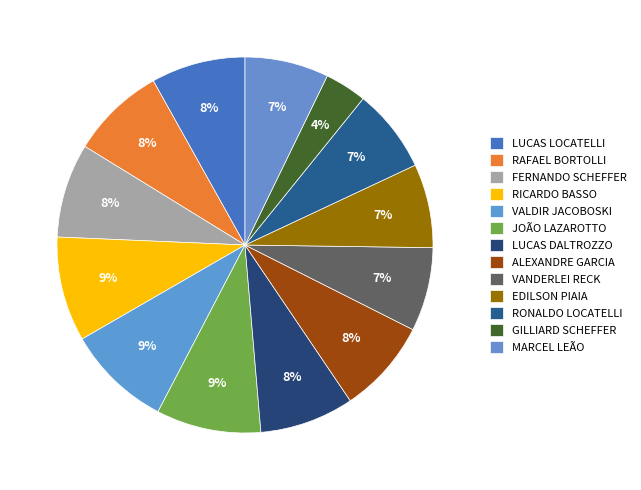

To the nearest percent, what is the difference between the RICARDO BASSO and GILLIARD SCHEFFER slice percentages?

5%